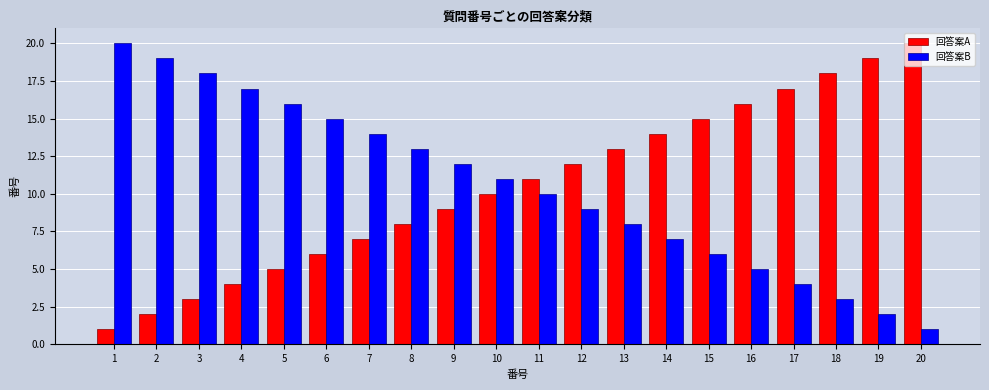

What is the value of the 回答案B bar at the 15th from the left?

6